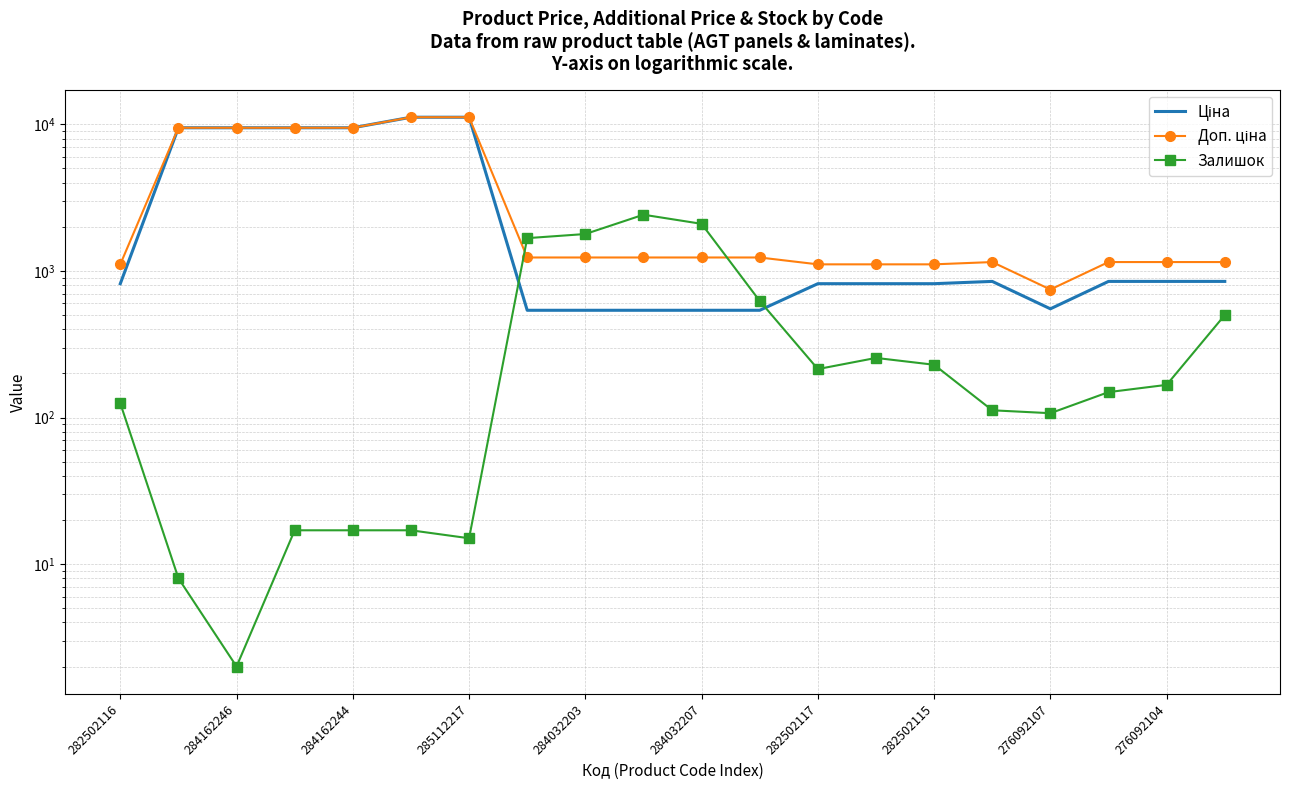

List the series in order of their peak value, lowest first.

Залишок, Ціна, Доп. ціна